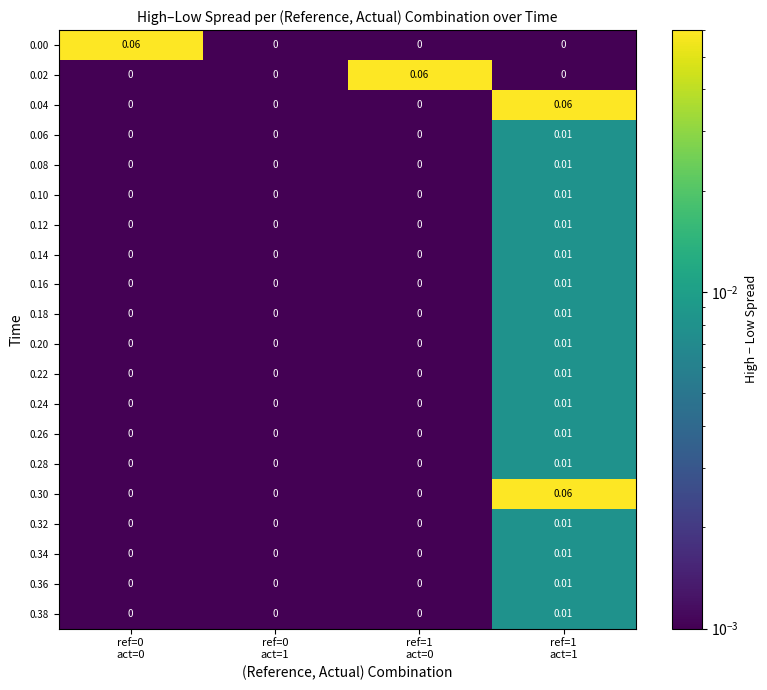

Reading right to left, what are all the values shown in this chart?

0.00: ref=1
act=1=0.0	ref=1
act=0=0.0	ref=0
act=1=0.0	ref=0
act=0=0.1
0.02: ref=1
act=1=0.0	ref=1
act=0=0.1	ref=0
act=1=0.0	ref=0
act=0=0.0
0.04: ref=1
act=1=0.1	ref=1
act=0=0.0	ref=0
act=1=0.0	ref=0
act=0=0.0
0.06: ref=1
act=1=0.0	ref=1
act=0=0.0	ref=0
act=1=0.0	ref=0
act=0=0.0
0.08: ref=1
act=1=0.0	ref=1
act=0=0.0	ref=0
act=1=0.0	ref=0
act=0=0.0
0.10: ref=1
act=1=0.0	ref=1
act=0=0.0	ref=0
act=1=0.0	ref=0
act=0=0.0
0.12: ref=1
act=1=0.0	ref=1
act=0=0.0	ref=0
act=1=0.0	ref=0
act=0=0.0
0.14: ref=1
act=1=0.0	ref=1
act=0=0.0	ref=0
act=1=0.0	ref=0
act=0=0.0
0.16: ref=1
act=1=0.0	ref=1
act=0=0.0	ref=0
act=1=0.0	ref=0
act=0=0.0
0.18: ref=1
act=1=0.0	ref=1
act=0=0.0	ref=0
act=1=0.0	ref=0
act=0=0.0
0.20: ref=1
act=1=0.0	ref=1
act=0=0.0	ref=0
act=1=0.0	ref=0
act=0=0.0
0.22: ref=1
act=1=0.0	ref=1
act=0=0.0	ref=0
act=1=0.0	ref=0
act=0=0.0
0.24: ref=1
act=1=0.0	ref=1
act=0=0.0	ref=0
act=1=0.0	ref=0
act=0=0.0
0.26: ref=1
act=1=0.0	ref=1
act=0=0.0	ref=0
act=1=0.0	ref=0
act=0=0.0
0.28: ref=1
act=1=0.0	ref=1
act=0=0.0	ref=0
act=1=0.0	ref=0
act=0=0.0
0.30: ref=1
act=1=0.1	ref=1
act=0=0.0	ref=0
act=1=0.0	ref=0
act=0=0.0
0.32: ref=1
act=1=0.0	ref=1
act=0=0.0	ref=0
act=1=0.0	ref=0
act=0=0.0
0.34: ref=1
act=1=0.0	ref=1
act=0=0.0	ref=0
act=1=0.0	ref=0
act=0=0.0
0.36: ref=1
act=1=0.0	ref=1
act=0=0.0	ref=0
act=1=0.0	ref=0
act=0=0.0
0.38: ref=1
act=1=0.0	ref=1
act=0=0.0	ref=0
act=1=0.0	ref=0
act=0=0.0